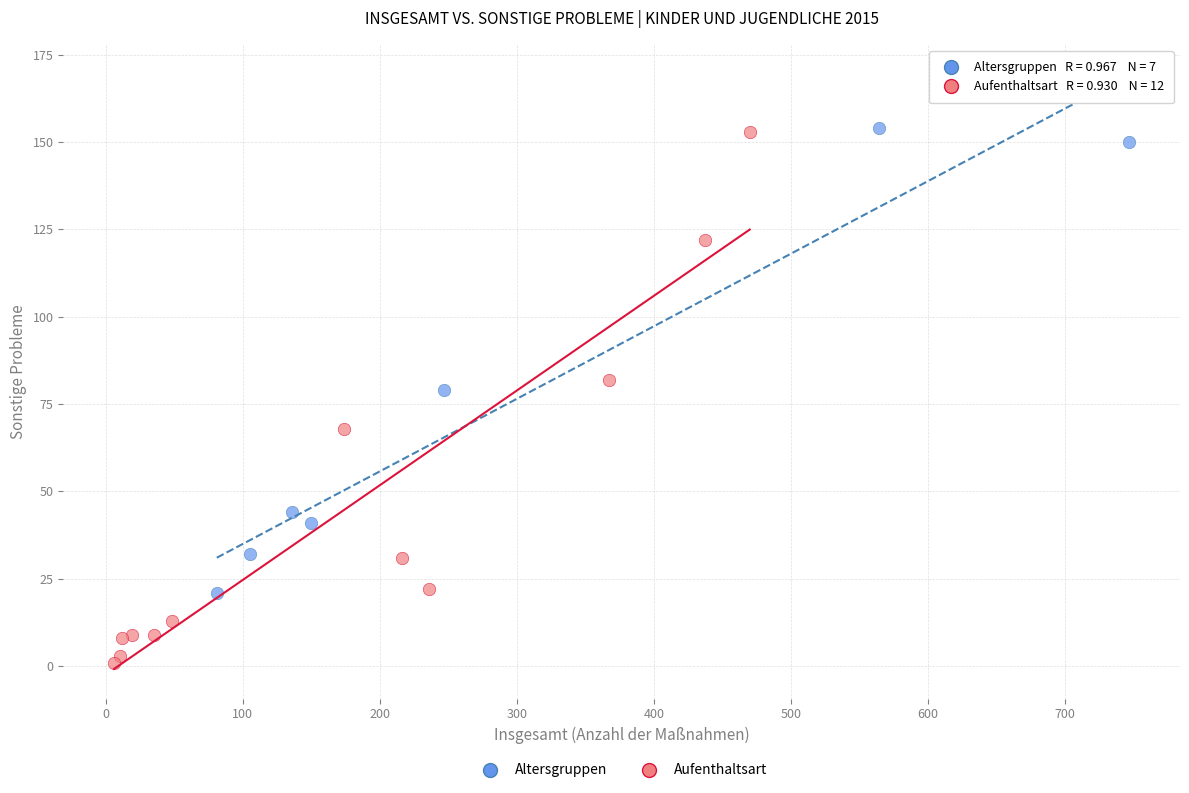

Which series has the largest Y range (max minus min)?

Aufenthaltsart